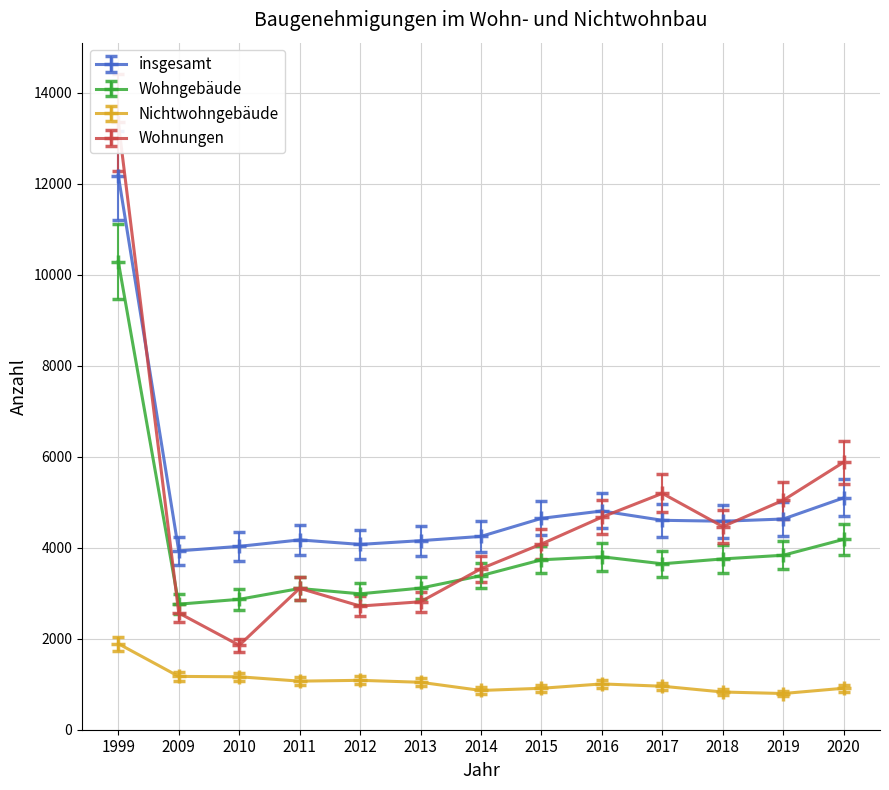

True or false: Nichtwohngebäude and Wohngebäude intersect in this chart.

False